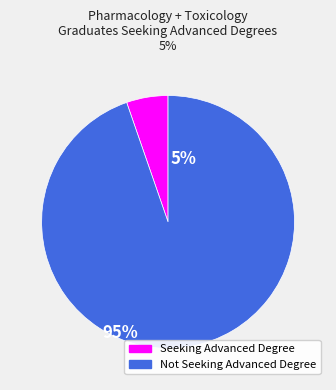

Rank the categories by value from highest to lowest.

Not Seeking Advanced Degree, Seeking Advanced Degree